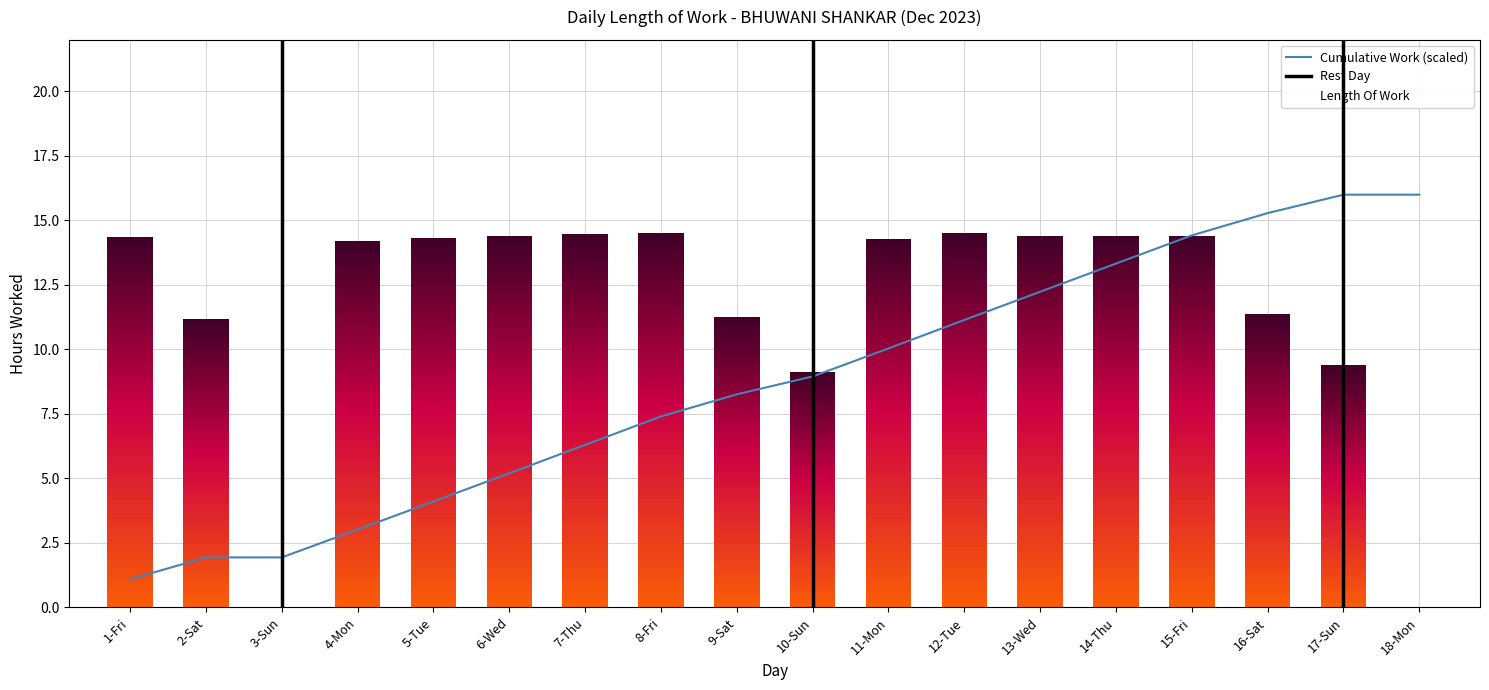

What is the value of the 17th bar from the left?

9.4